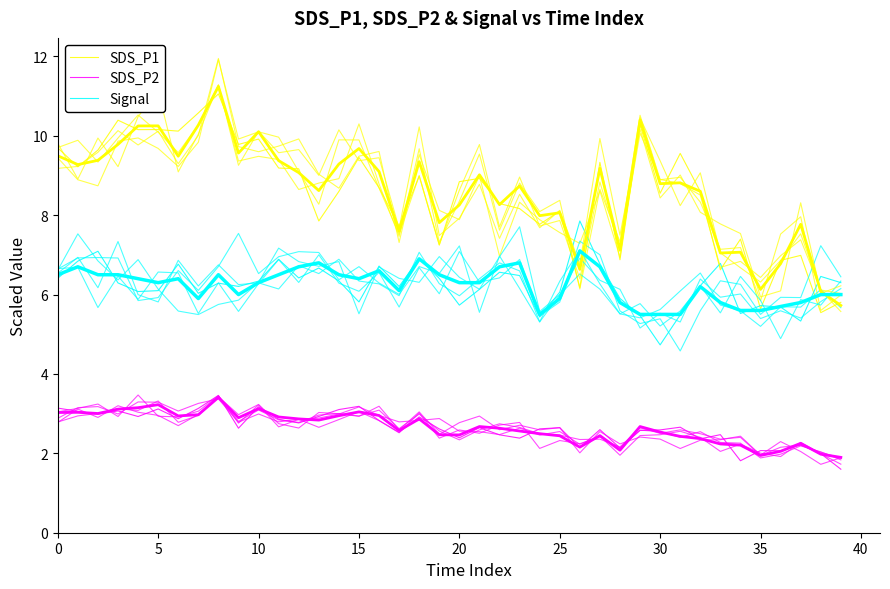

True or false: Signal has more than 2 points higher than both neighbors.

True